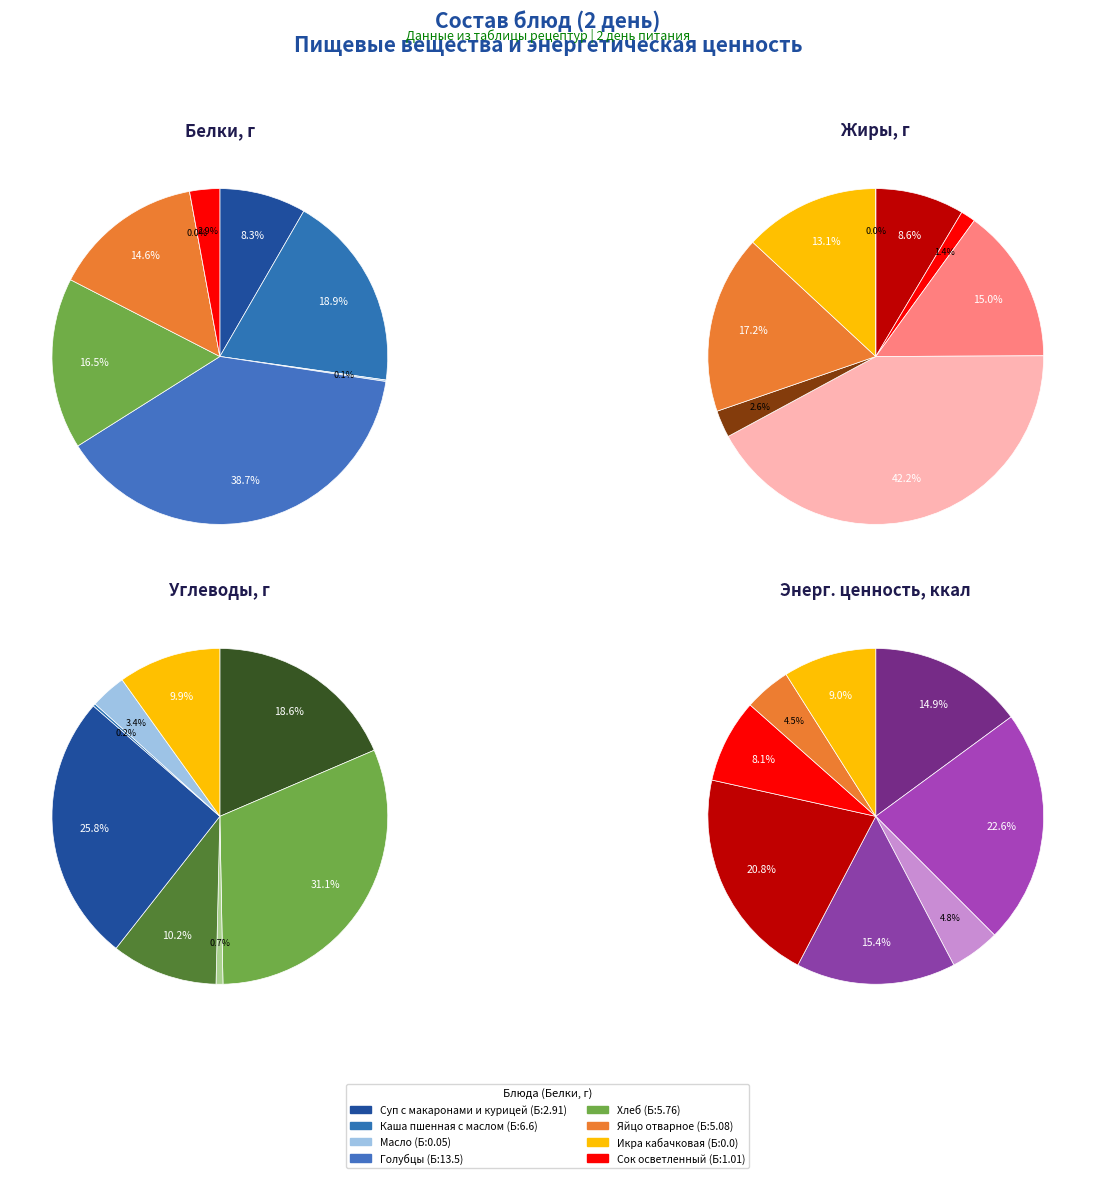

Does Сок осветленный represent more than half of the total?

No